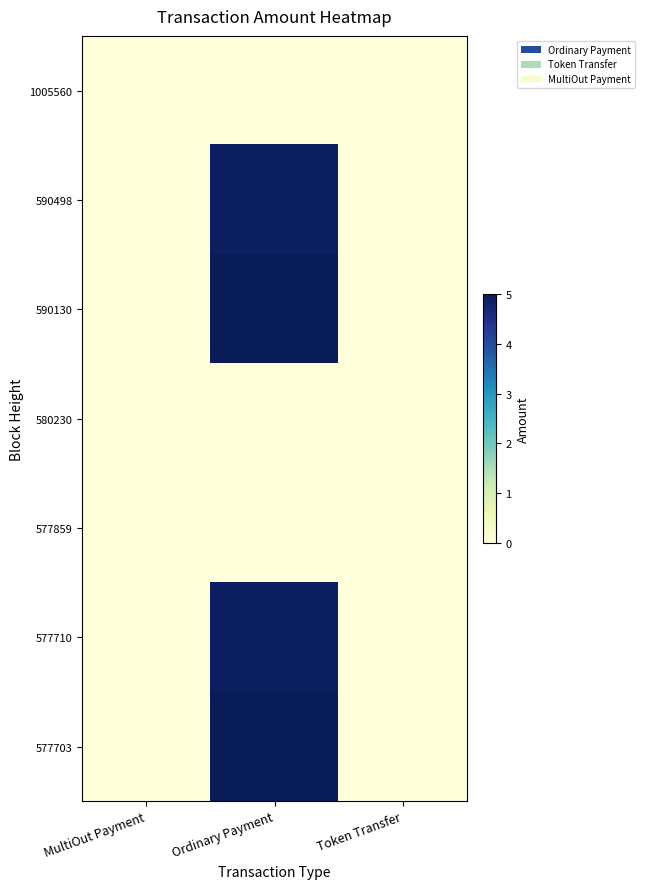

At which category is the sum across all series the highest?

Ordinary Payment